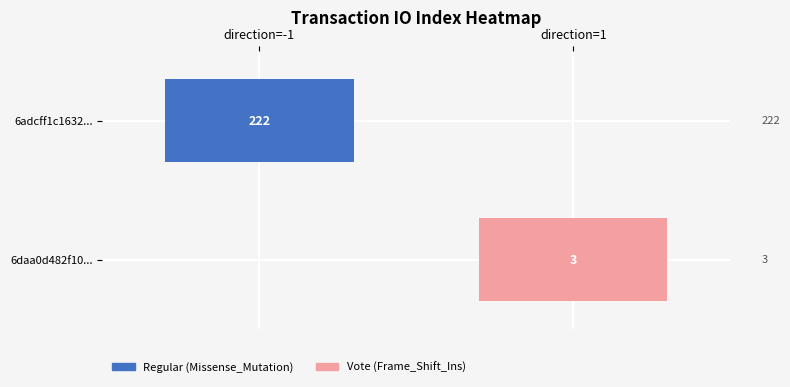

Between direction and io_index, which series saw the biggest shift?

6adcff1c163228f53f1c922328f14398878c703